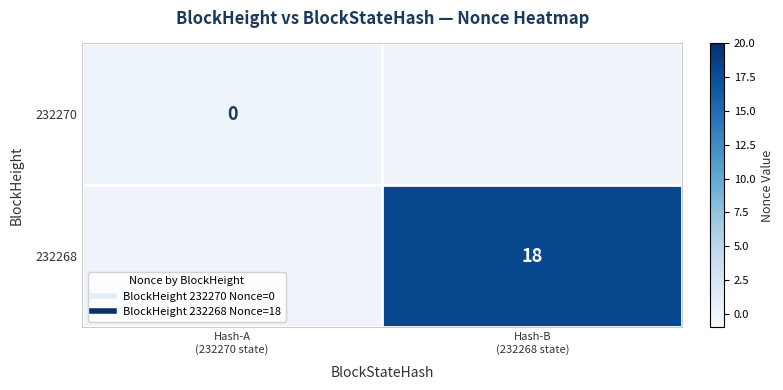

The 232270 series shows 0.0 at Hash-A (232270 state). True or false?

True